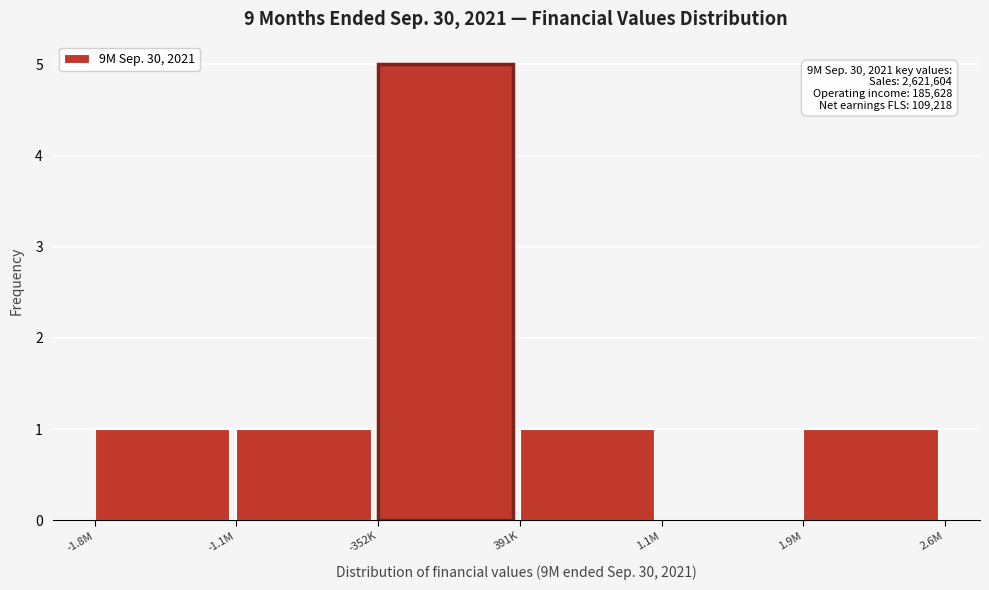

Reading left to right, transcribe all the data shown in this chart.

-1.8M=1	-1.1M=1	-352K=5	391K=1	1.1M=0	1.9M=1